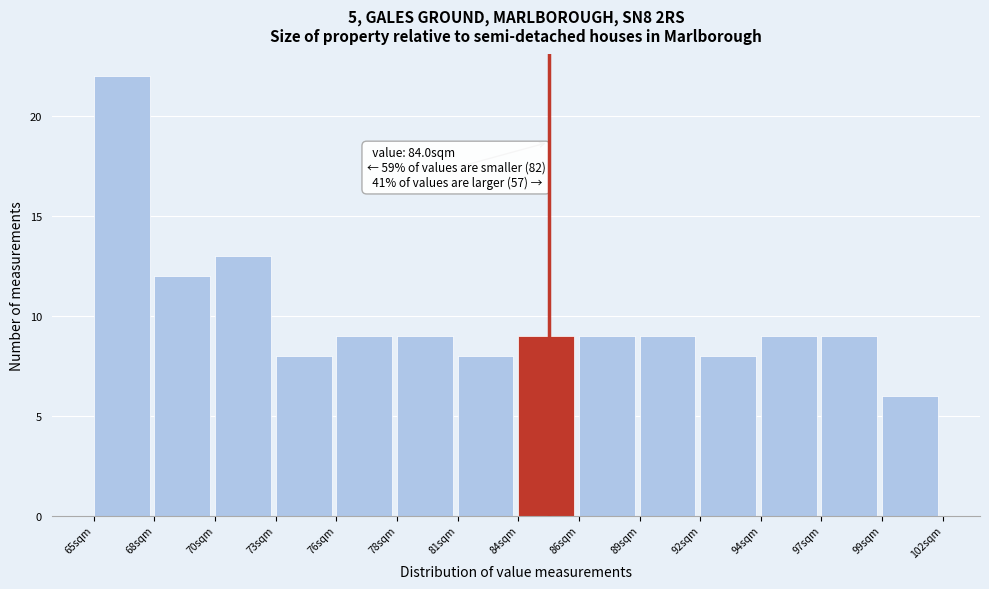

Reading left to right, what are all the values shown in this chart?

65sqm=22	68sqm=12	70sqm=13	73sqm=8	76sqm=9	78sqm=9	81sqm=8	84sqm=9	86sqm=9	89sqm=9	92sqm=8	94sqm=9	97sqm=9	99sqm=6